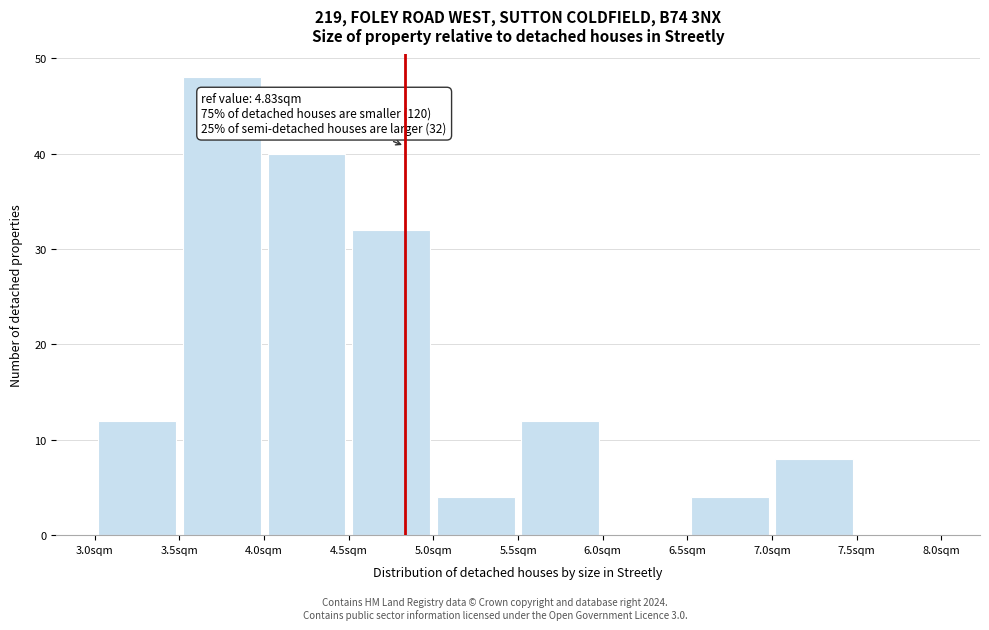

Over which range of the x-axis is the bar tallest?

3.5 to 4.0